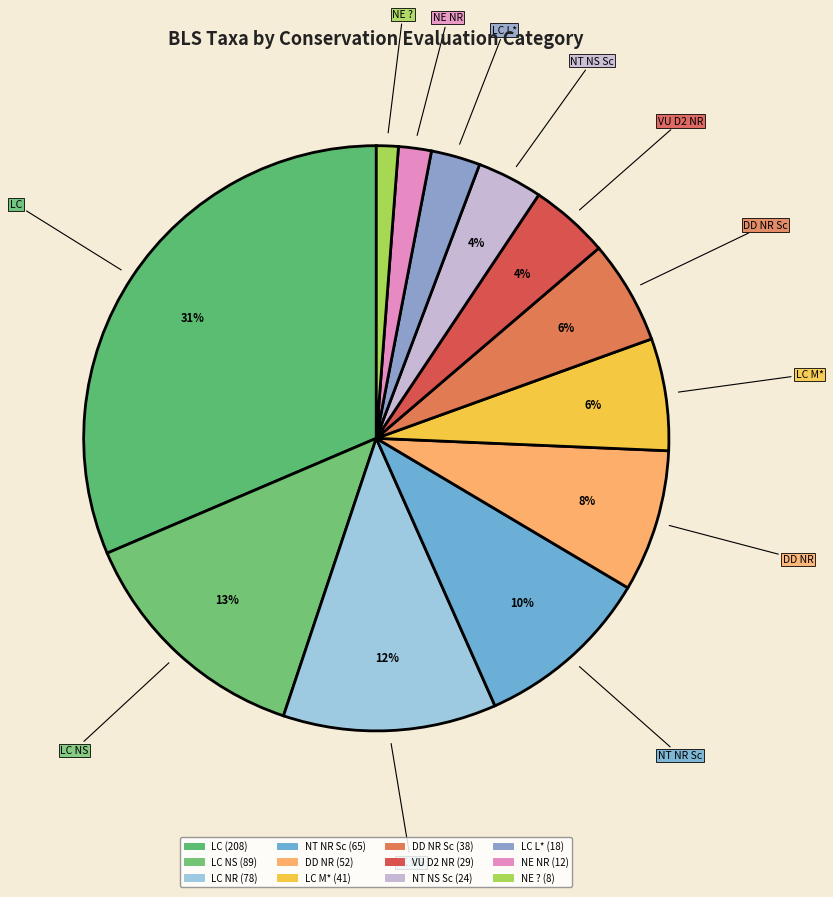

True or false: LC NR accounts for 6% of the total.

False